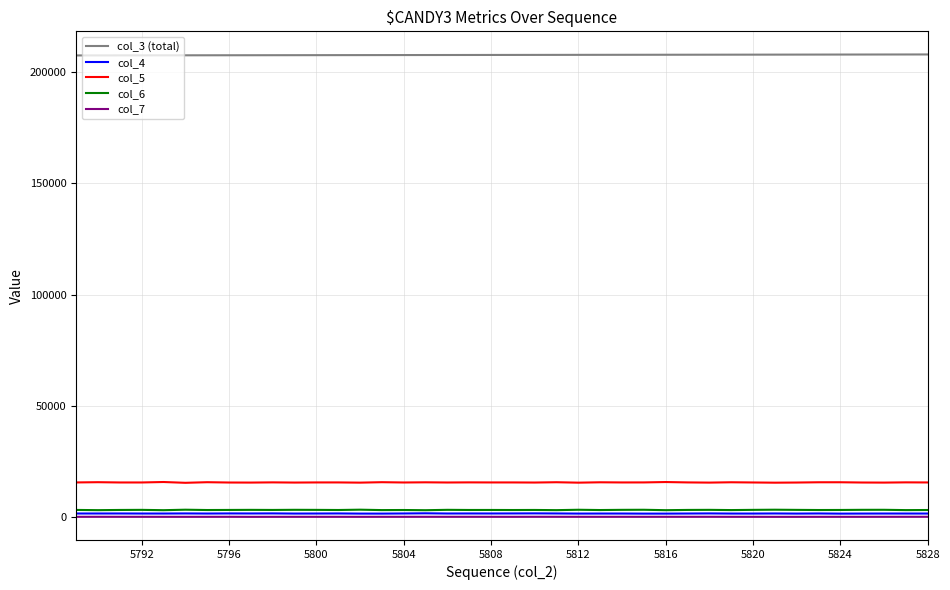

True or false: col_4 and col_5 cross at least once.

False